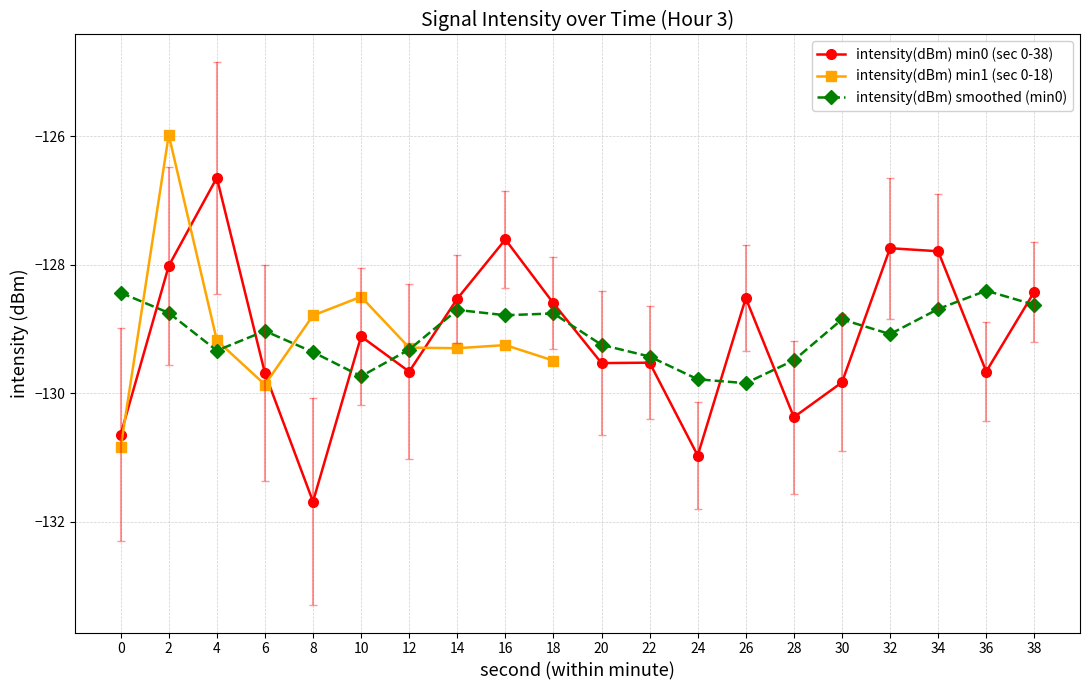

The value of intensity(dBm) smoothed (min0) at 2 is -80.1. True or false?

False